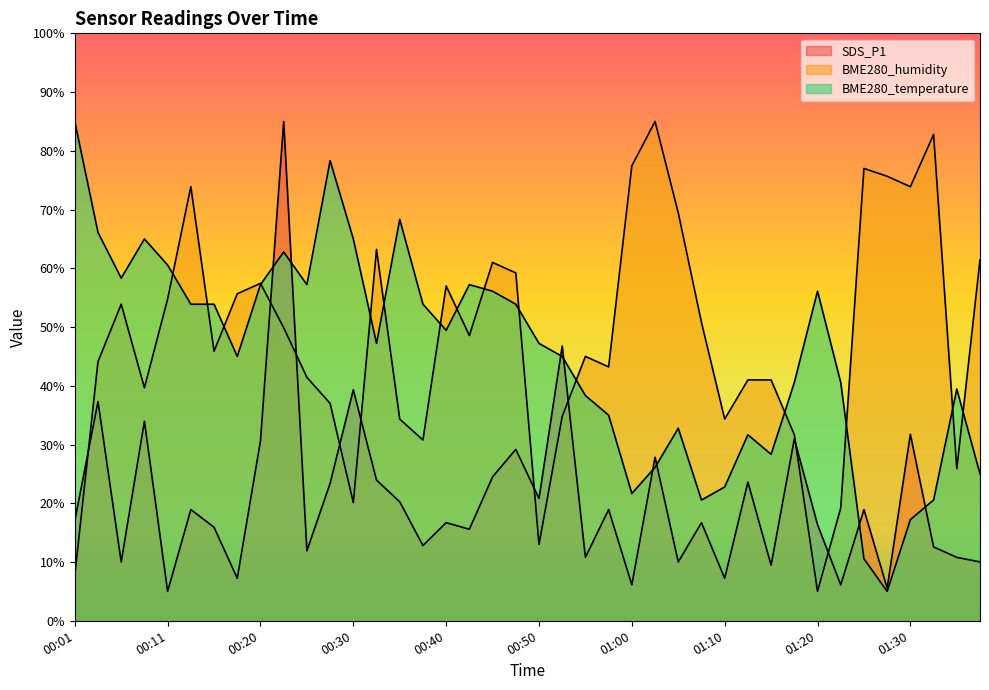

What is the difference between the second highest and minimum values in the SDS_P1 series?

41.8